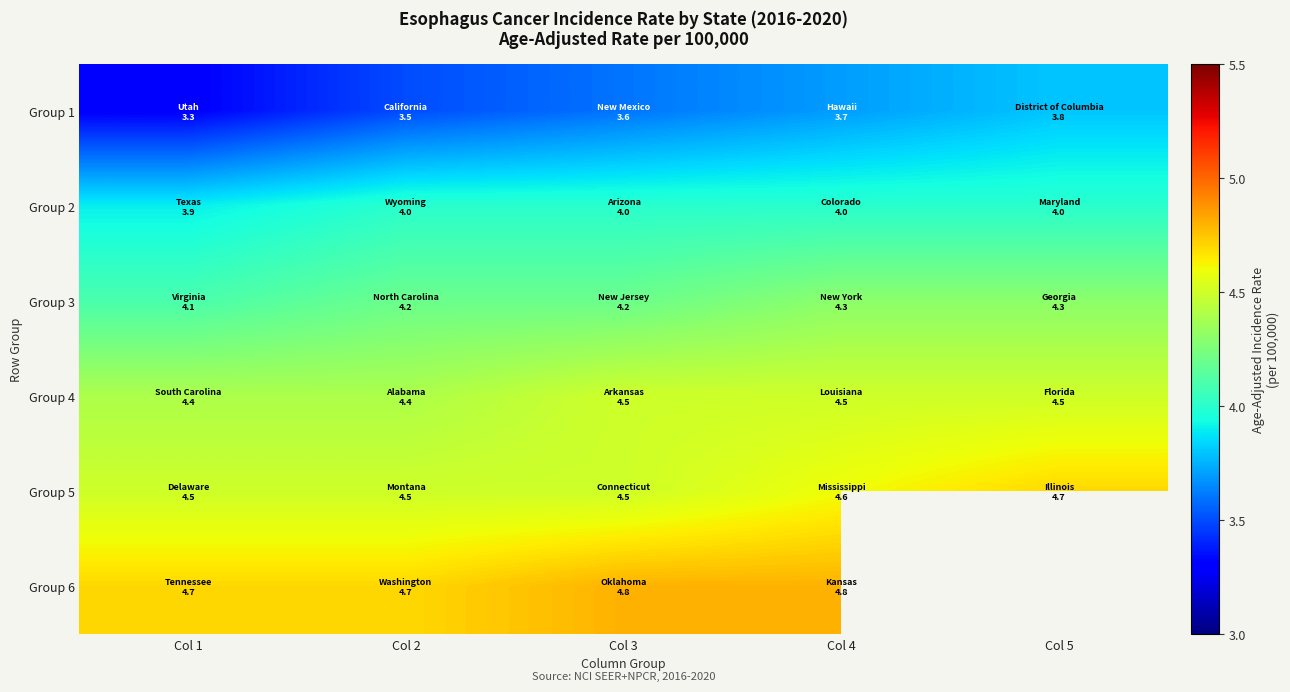

Between Col 1 and Col 4, which series saw the biggest shift?

Group 1